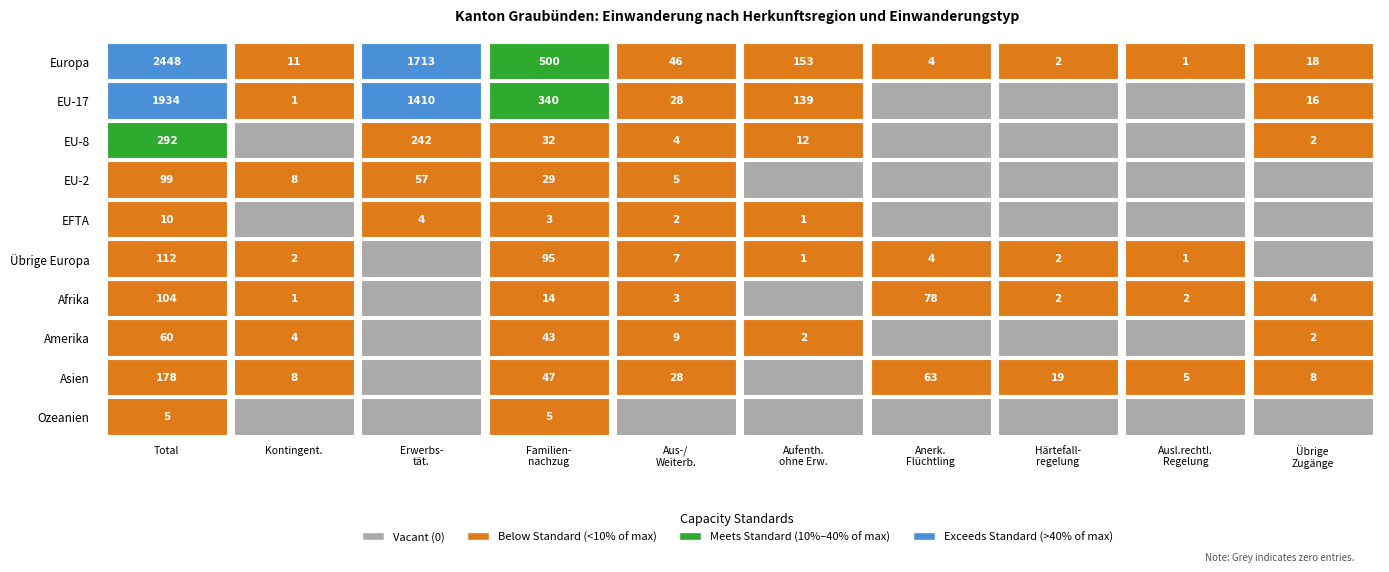

How many values in the EU-8 series exceed 4?

4